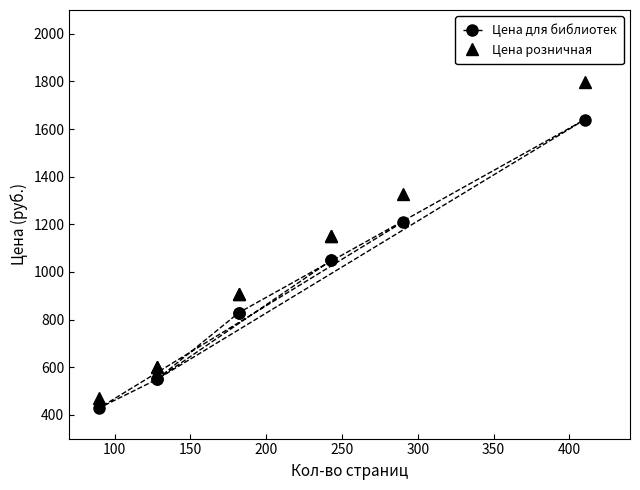

True or false: Цена для библиотек and Цена розничная intersect in this chart.

False